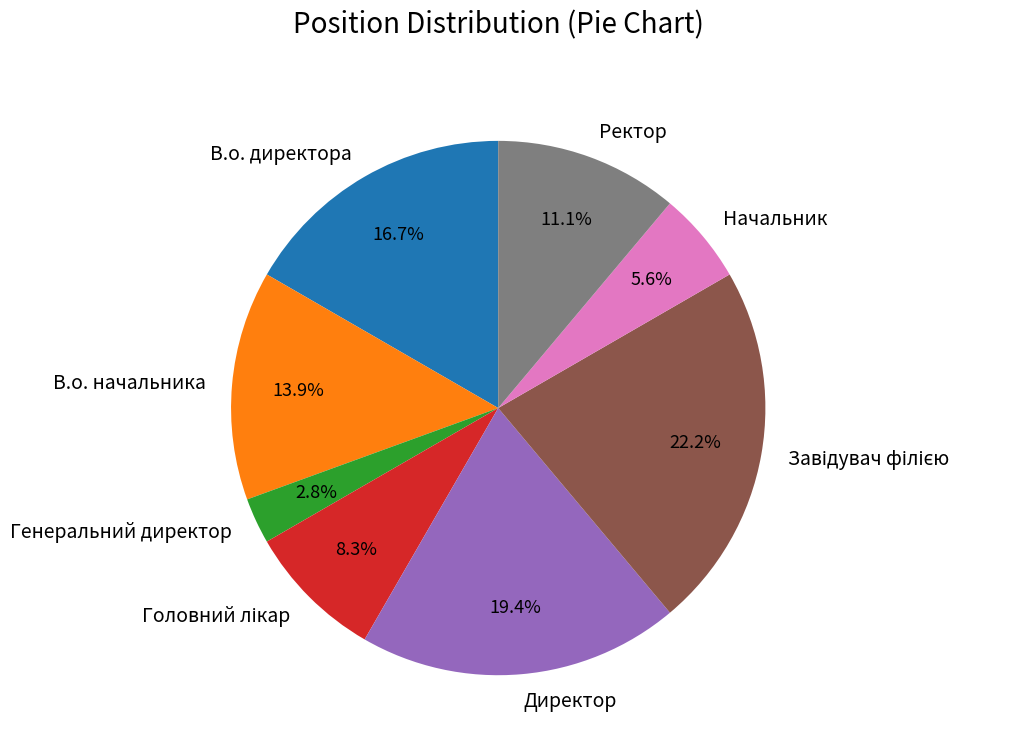

Which category has the smallest portion of the pie?

Генеральний директор